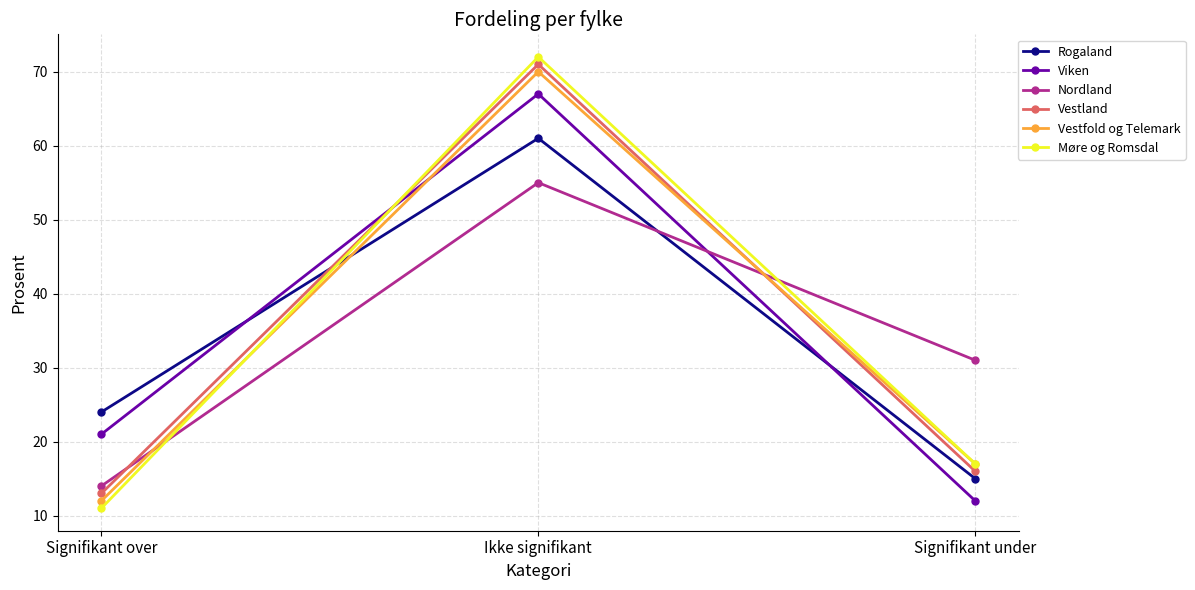

How many lines are shown in the chart?

6